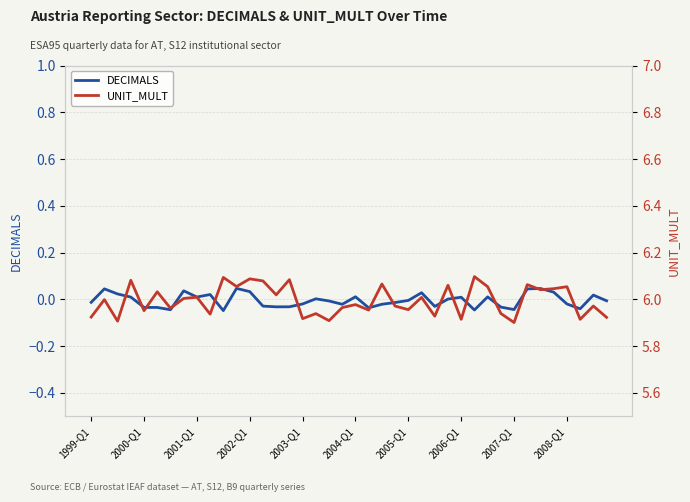

The UNIT_MULT series shows 10.1 at 10. True or false?

False